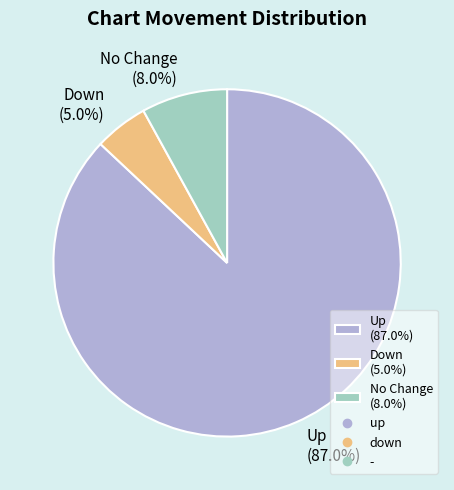

What is the ratio of the value at No Change (8.0%) to the value at Down (5.0%)?

1.6